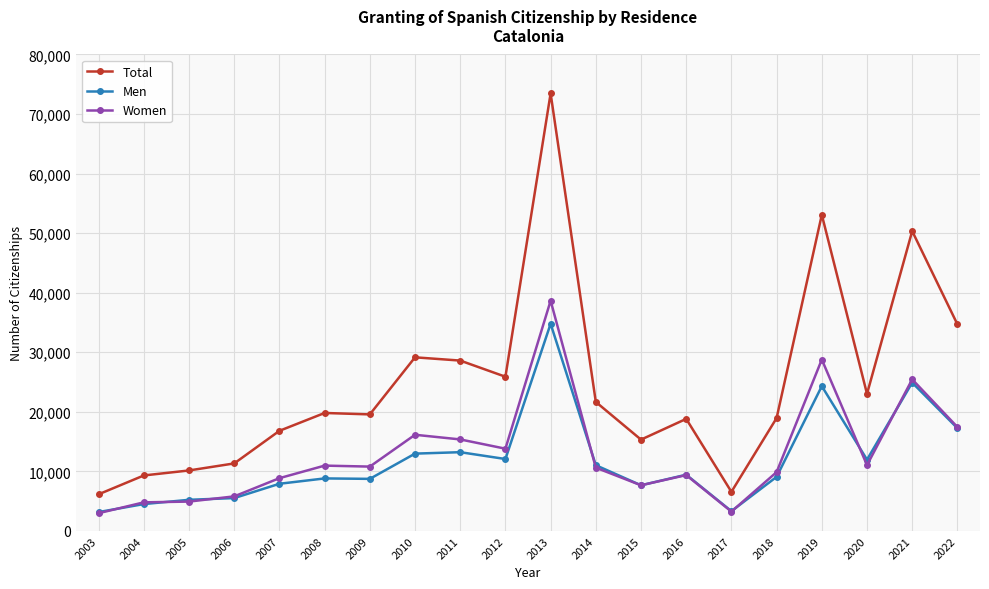

What is the value of the Women point at the 1st from the left?

2977